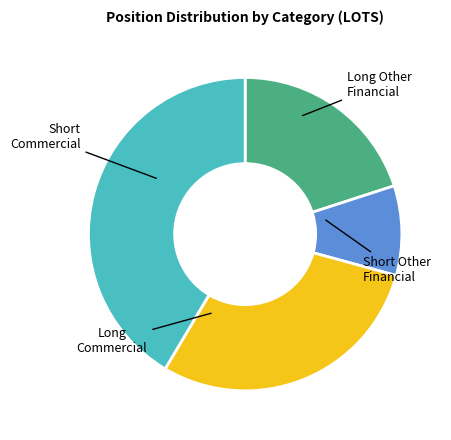

Is there any slice that represents more than half of the pie?

No